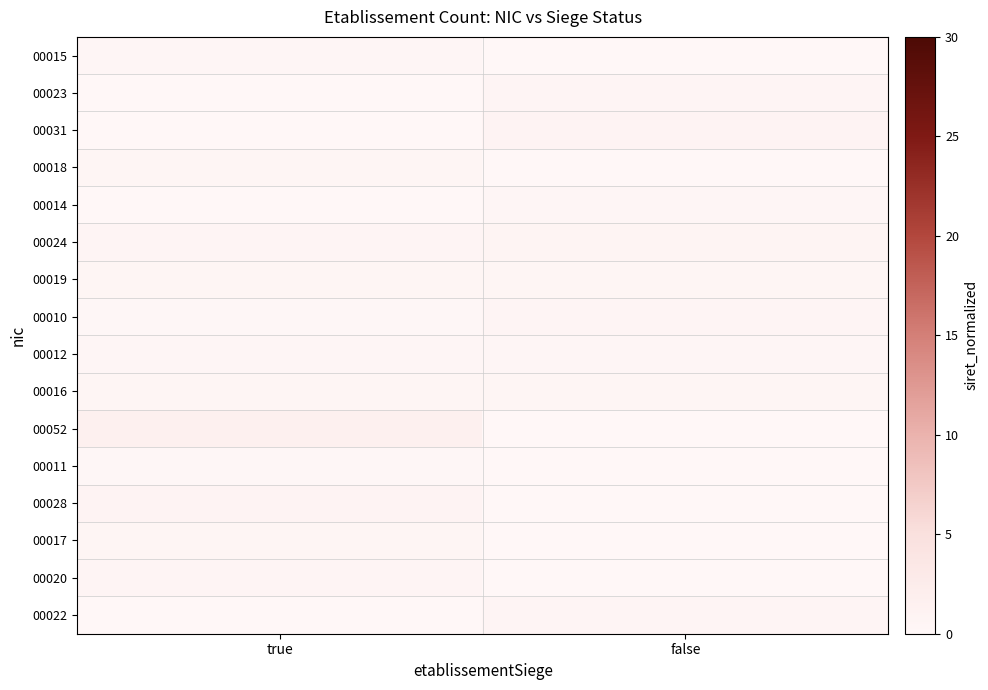

How many data points does each series have?

2